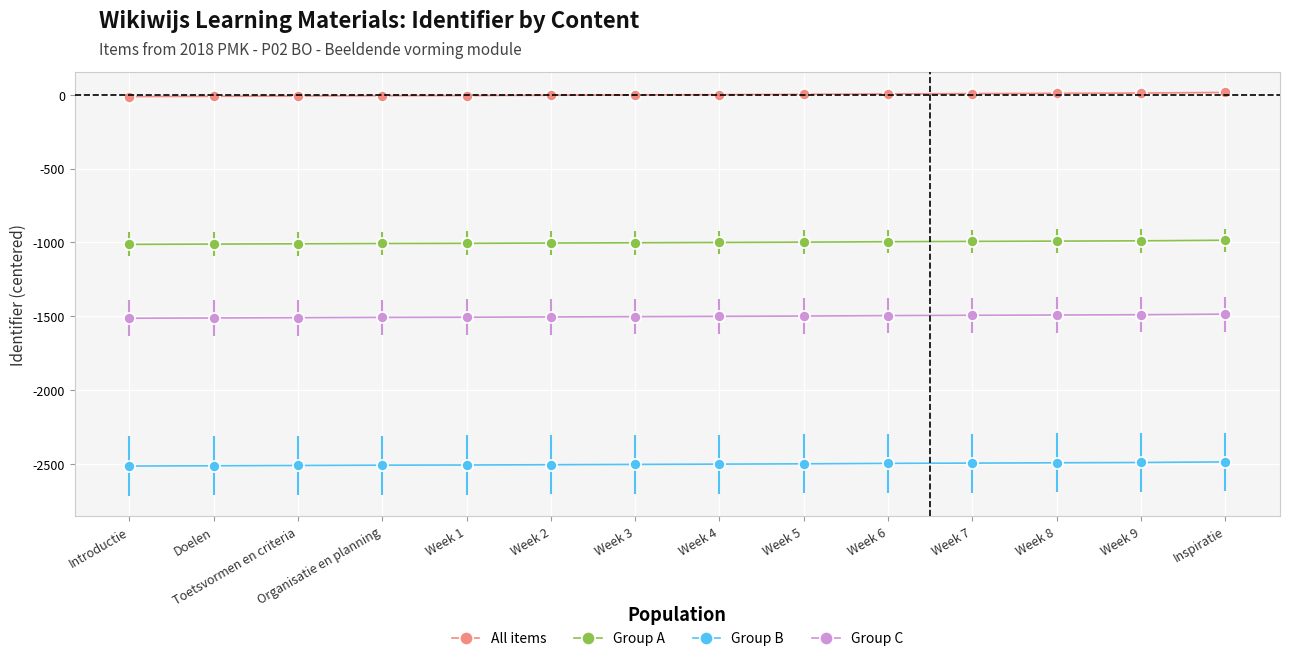

At how many categories does at least one series exceed -1238?

14